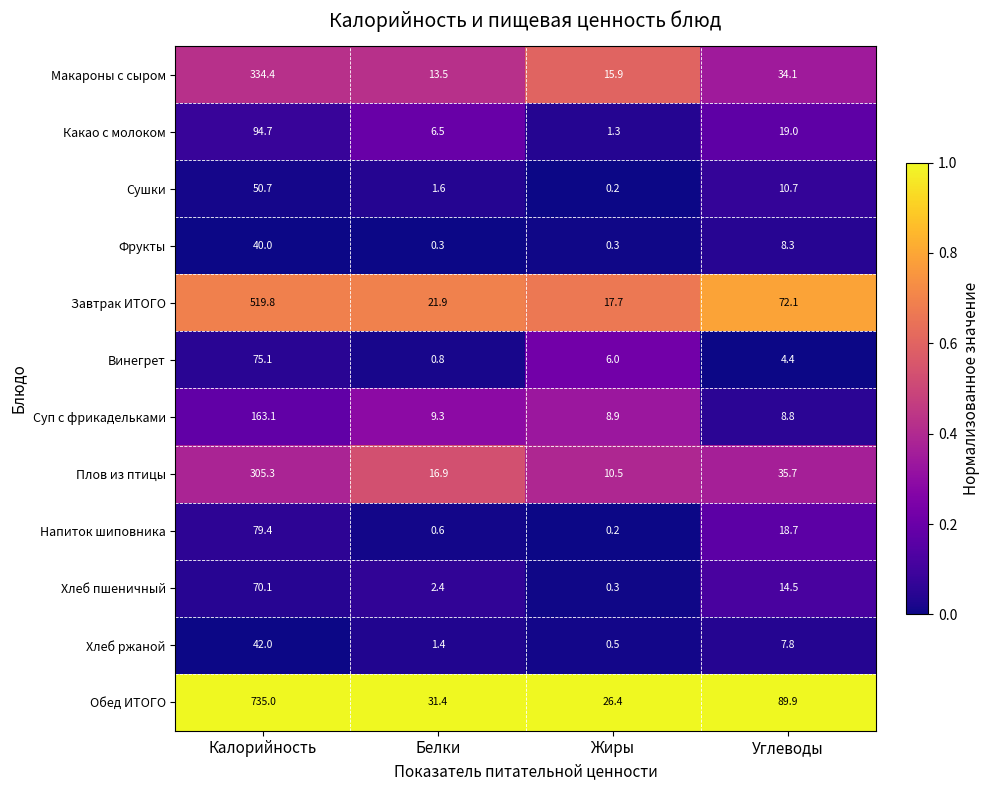

Which series has the widest spread of values?

Обед ИТОГО